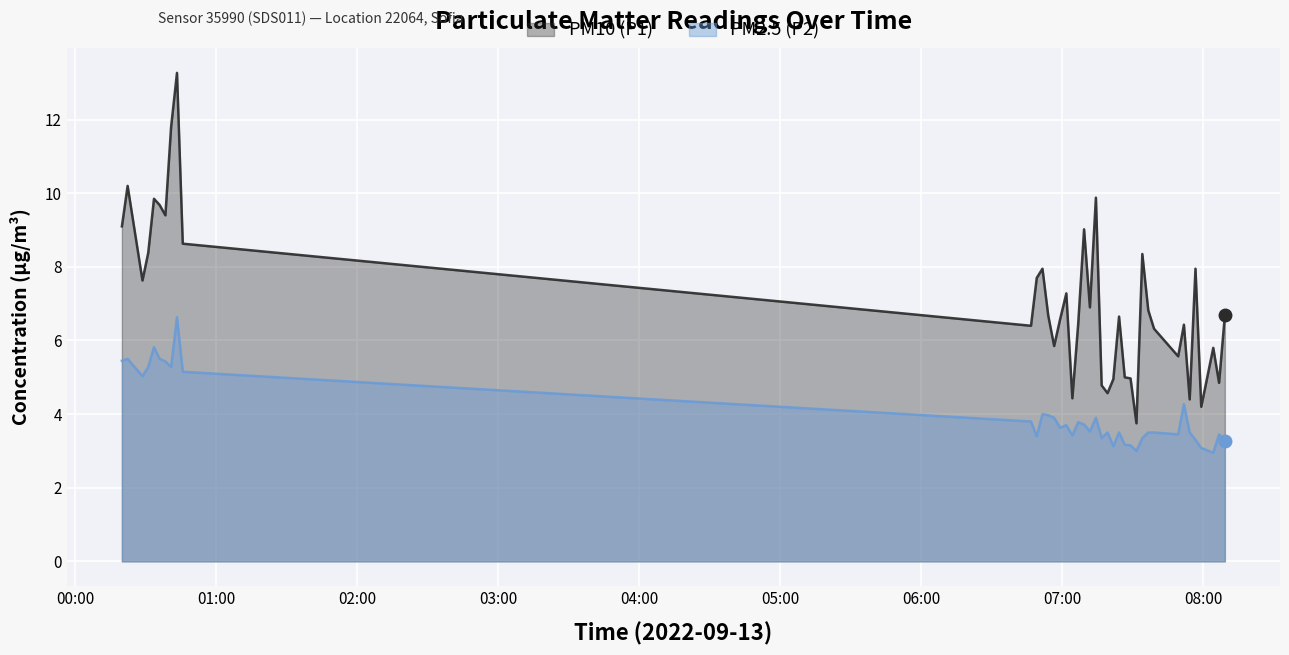

Which has a higher value, 2022-09-13T07:26:32 or 2022-09-13T07:34:00?

2022-09-13T07:34:00